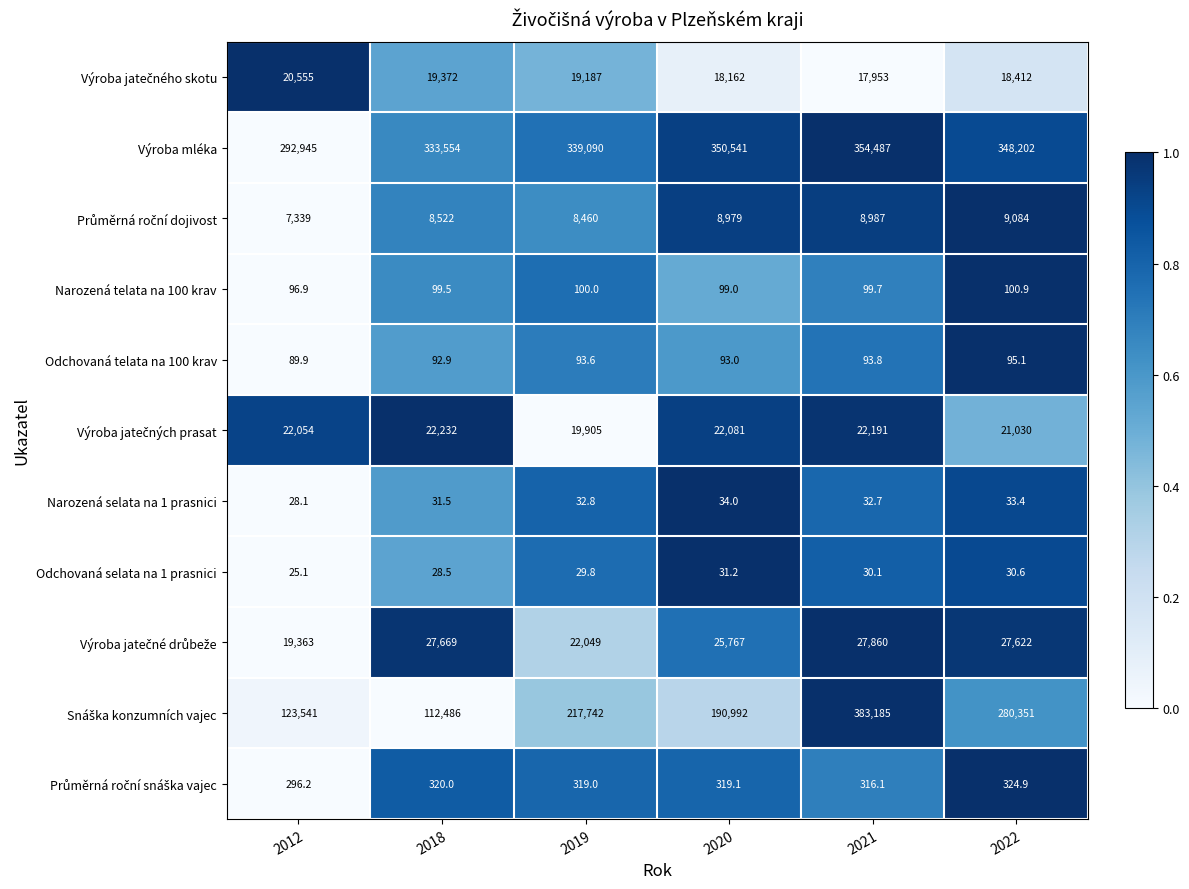

The value of Odchovaná telata na 100 krav at 2018 is 25.9. True or false?

False